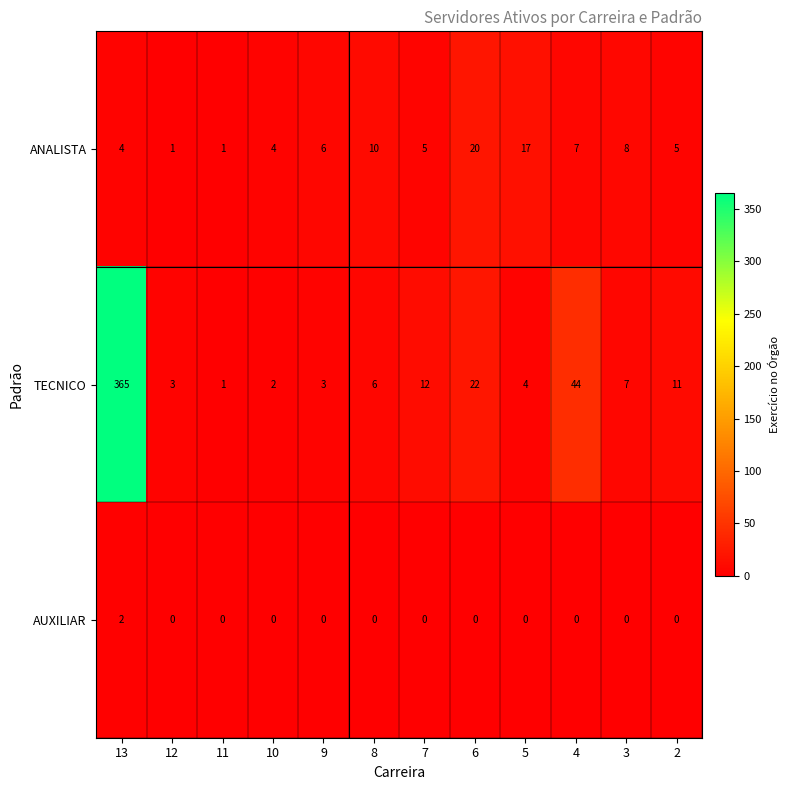

Which category has the highest value in the ANALISTA series?

6